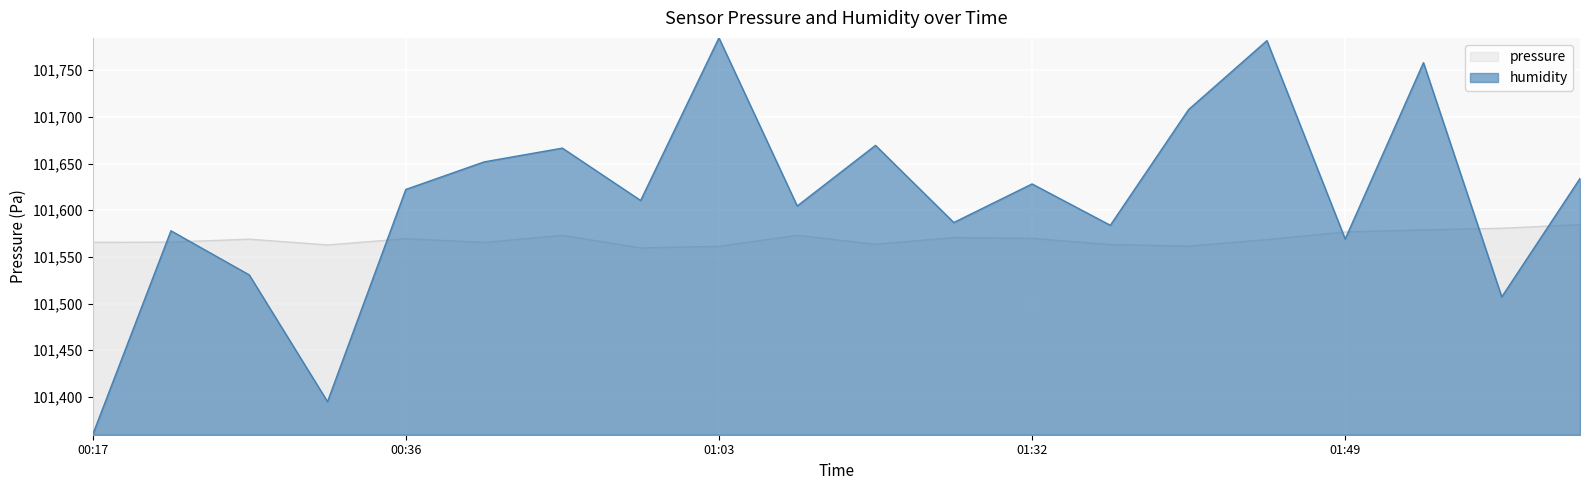

At which label is the value closest to 101572?

01:49